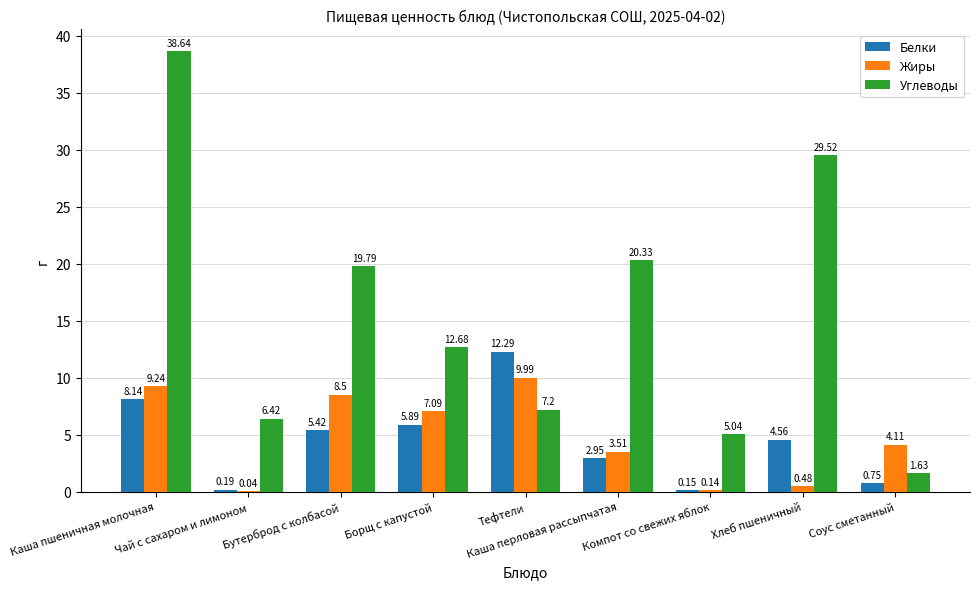

How many data points does each series have?

9